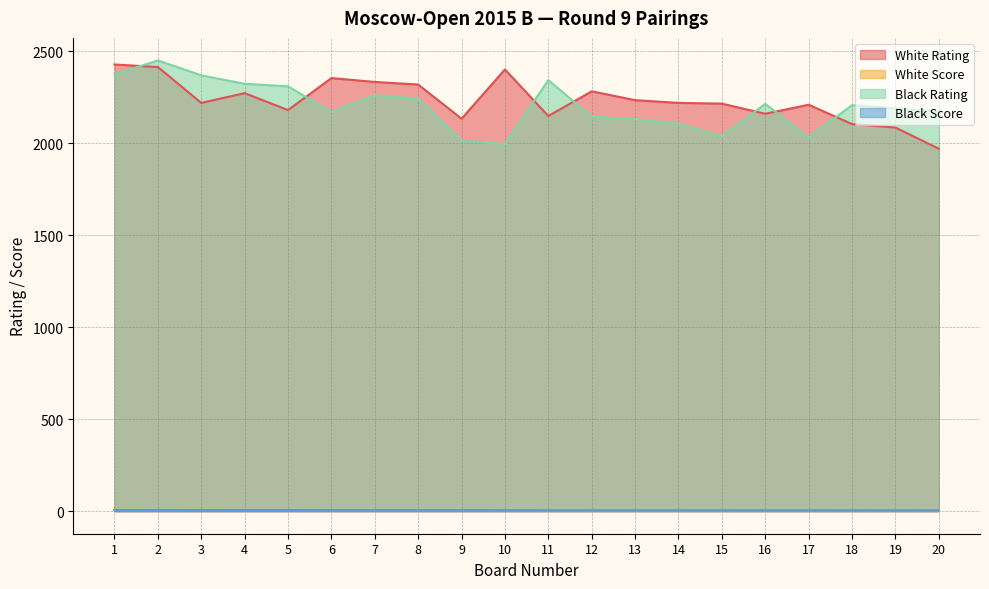

What is the total value across all series at 10?

4408.5